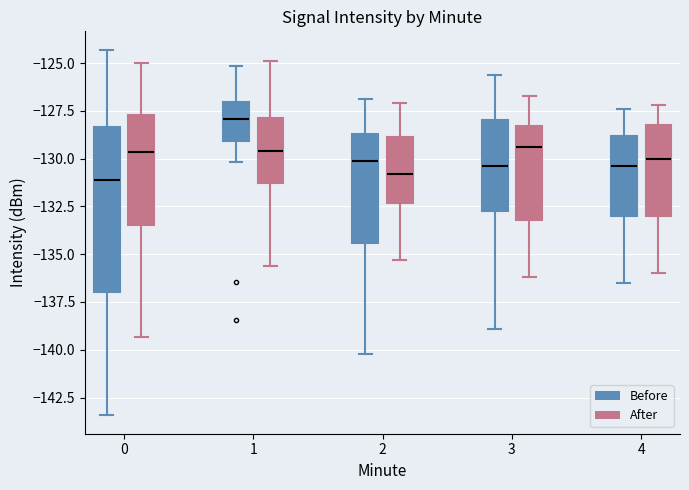

Which box's median line is the highest?

1 (Before)